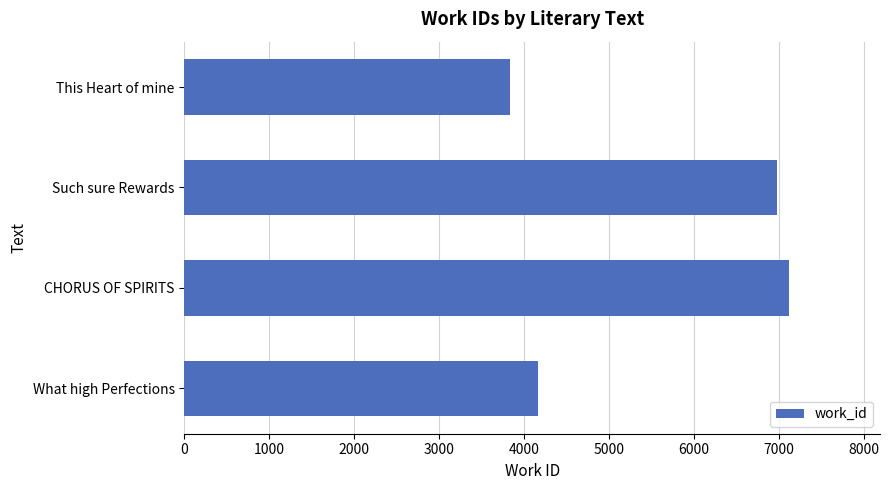

The value at What high Perfections is 5604. True or false?

False